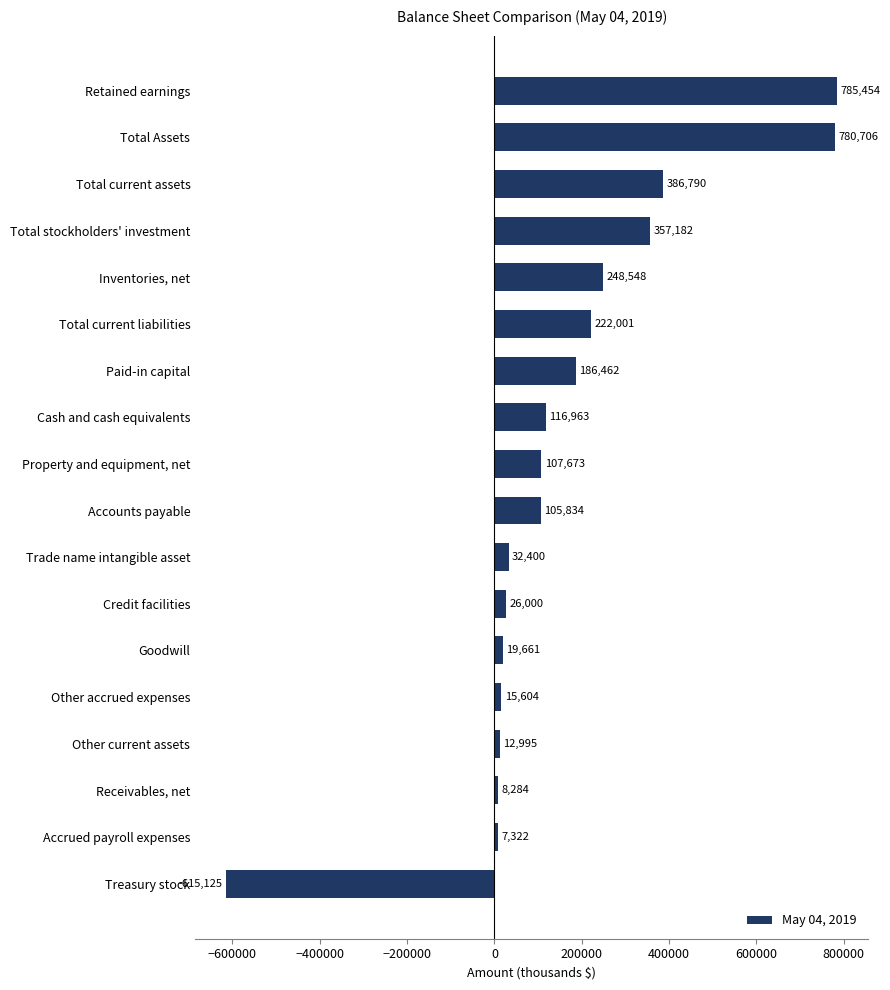

What is the sum of the values at Credit facilities and Inventories, net?

274548